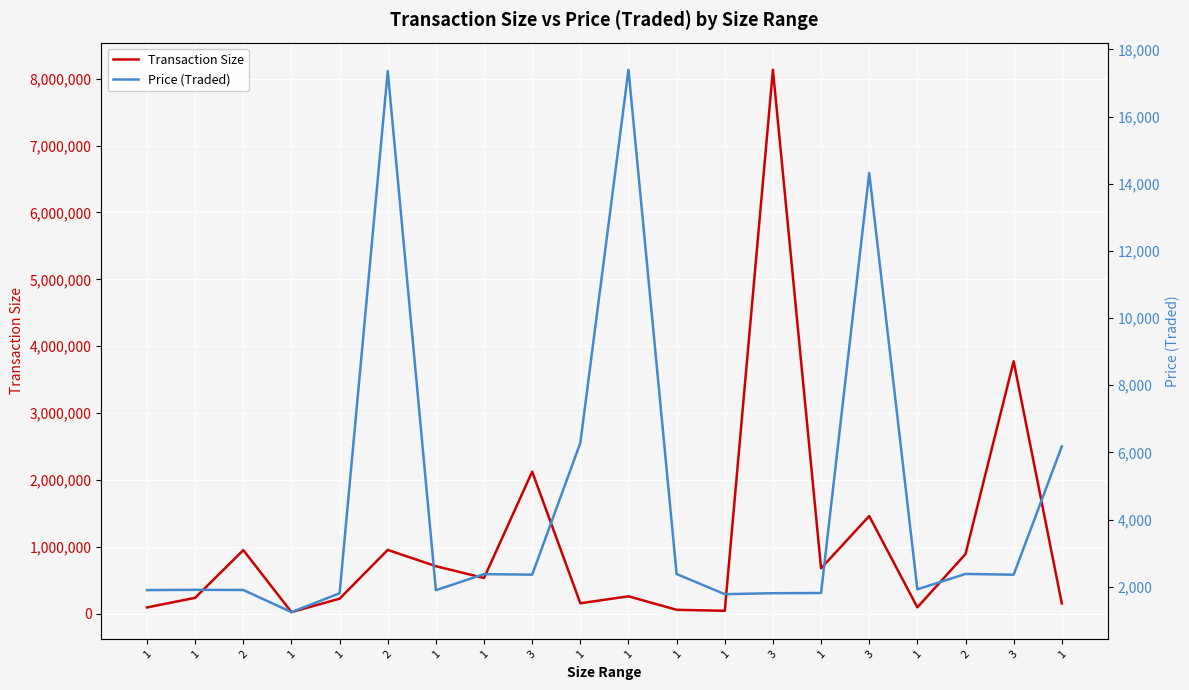

Is it true that Price (Traded) equals 1923.8 at 1?

True